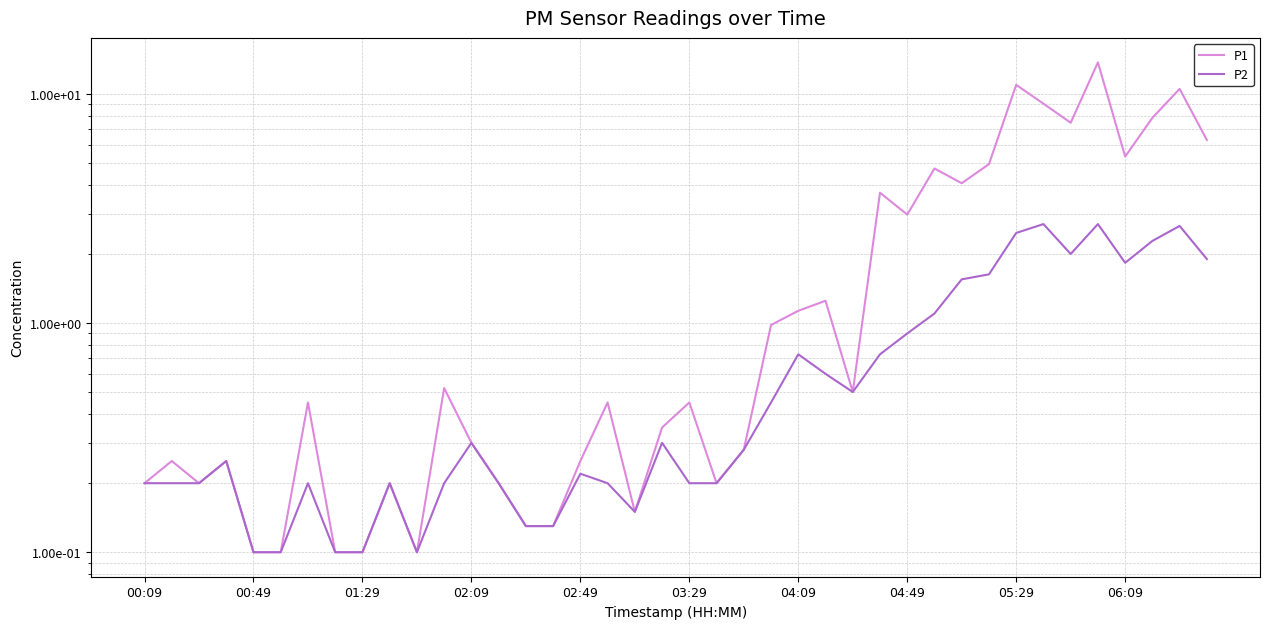

True or false: P1 and P2 cross at least once.

False